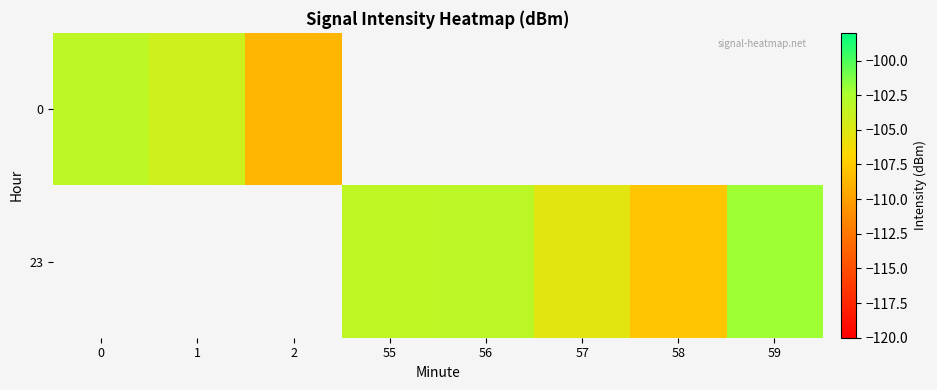

How many distinct data groups are displayed?

2